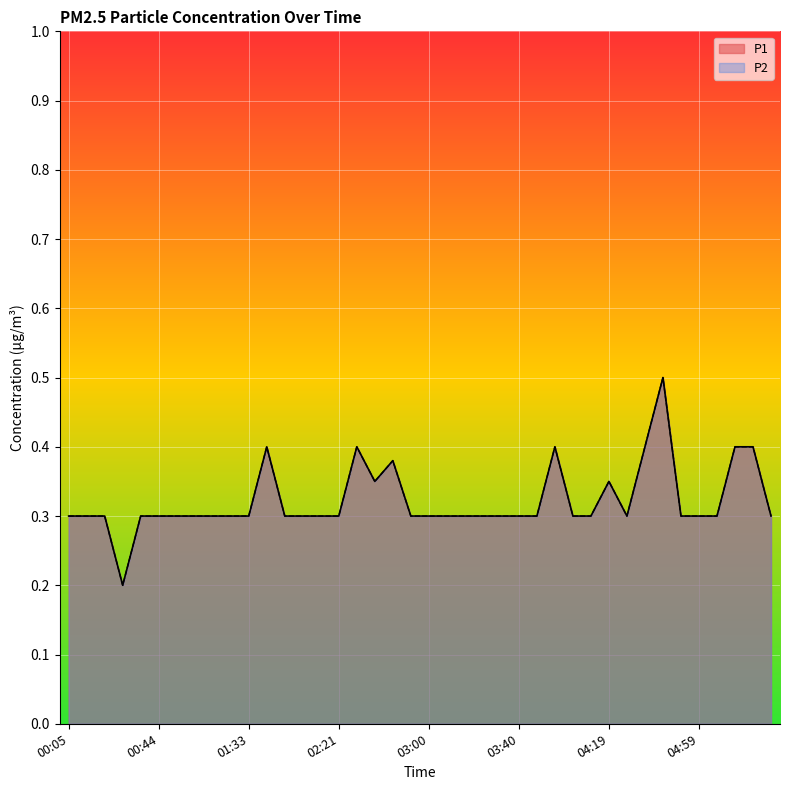

What is the difference between the maximum and second lowest values in the P2 series?

0.2